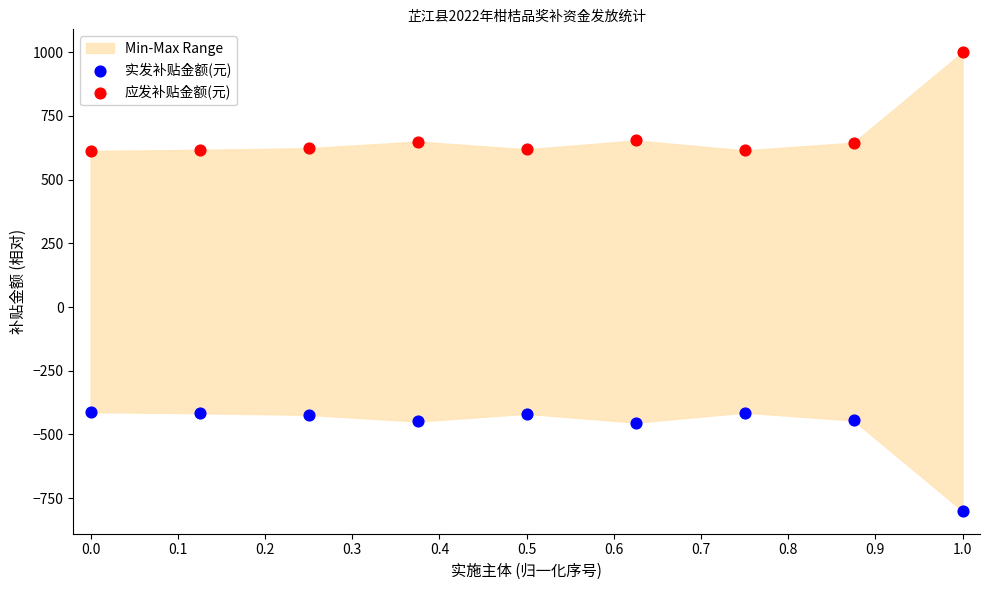

Across all data points, what is the range of X values (max minus min)?

1.0